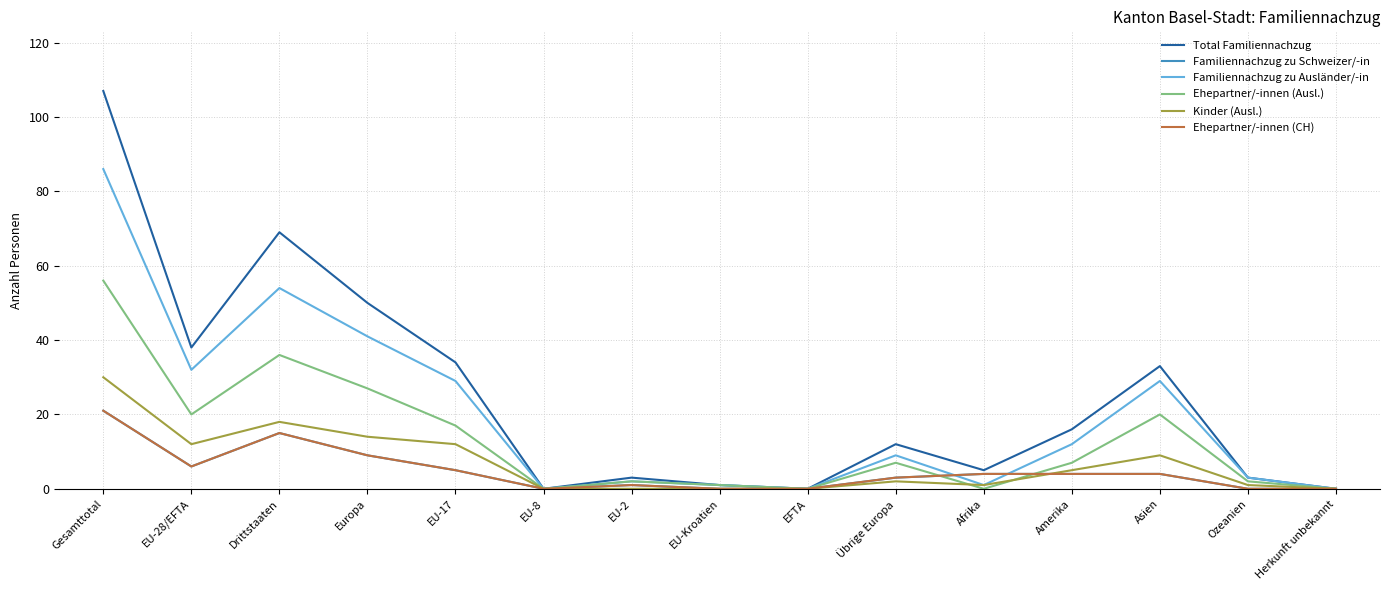

Rank the categories by Ehepartner/-innen (CH) value from lowest to highest.

EU-8, EU-Kroatien, EFTA, Ozeanien, Herkunft unbekannt, EU-2, Übrige Europa, Afrika, Amerika, Asien, EU-17, EU-28/EFTA, Europa, Drittstaaten, Gesamttotal